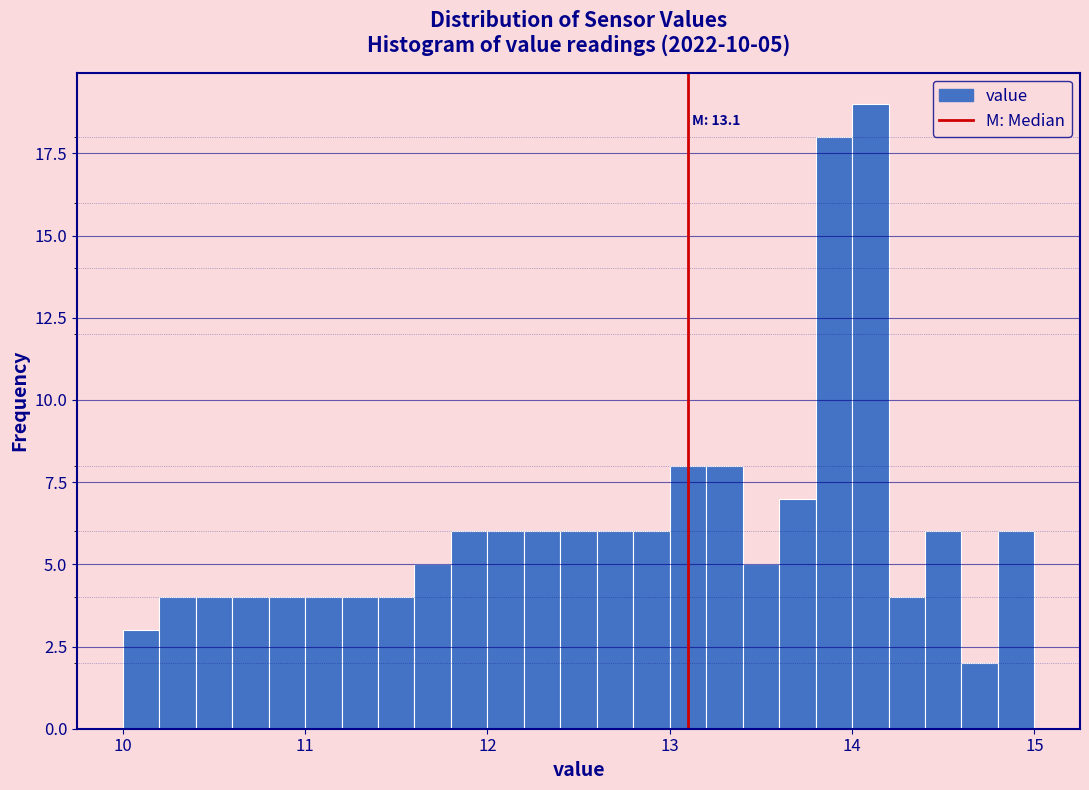

Around what value on the x-axis is the tallest bar? Give the approximate position of its centre, as read against the axis.

14.1